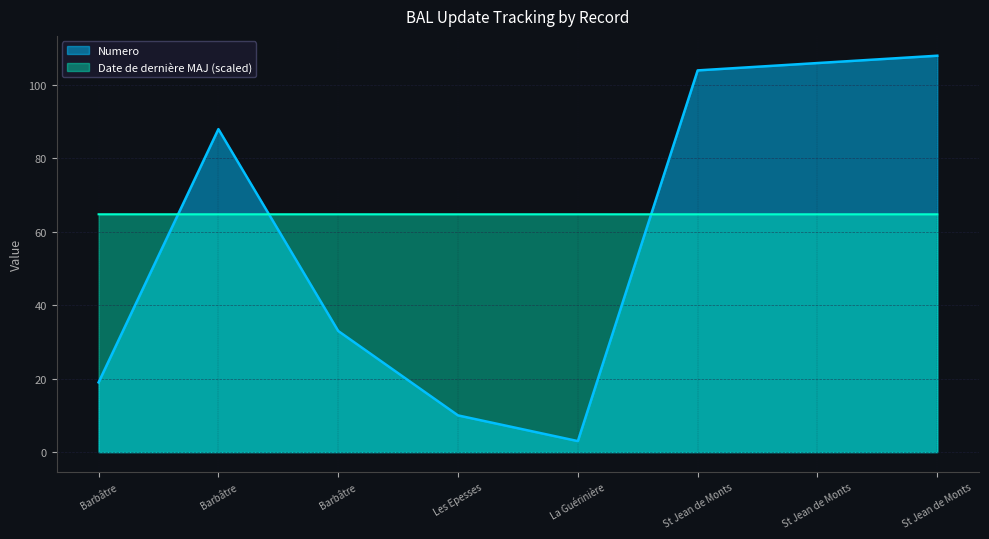

What is the maximum value shown in the chart?

108.0